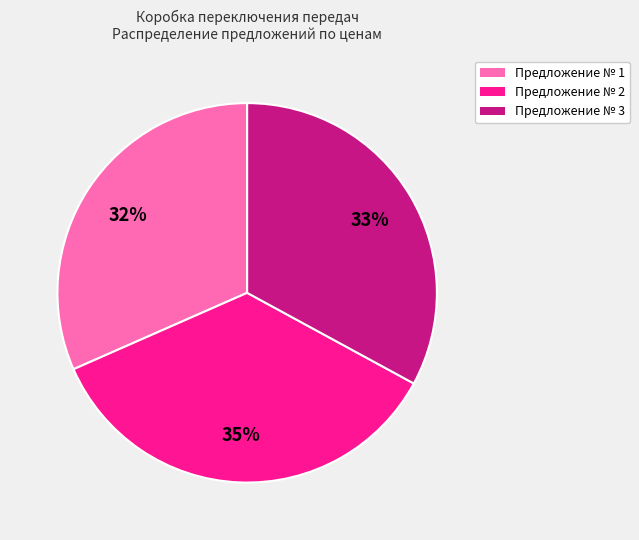

Rank the categories by value from highest to lowest.

Предложение № 2, Предложение № 3, Предложение № 1